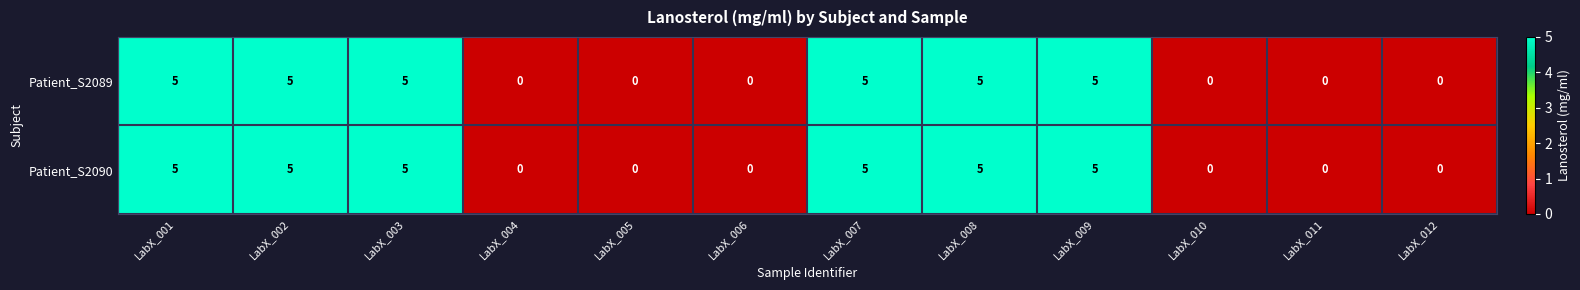

Reading right to left, what are all the values shown in this chart?

Patient_S2089: LabX_012=0	LabX_011=0	LabX_010=0	LabX_009=5	LabX_008=5	LabX_007=5	LabX_006=0	LabX_005=0	LabX_004=0	LabX_003=5	LabX_002=5	LabX_001=5
Patient_S2090: LabX_012=0	LabX_011=0	LabX_010=0	LabX_009=5	LabX_008=5	LabX_007=5	LabX_006=0	LabX_005=0	LabX_004=0	LabX_003=5	LabX_002=5	LabX_001=5